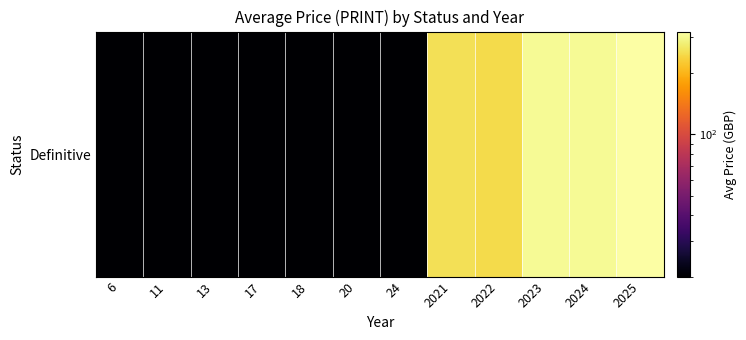

Which label corresponds to the smallest value in the chart?

6